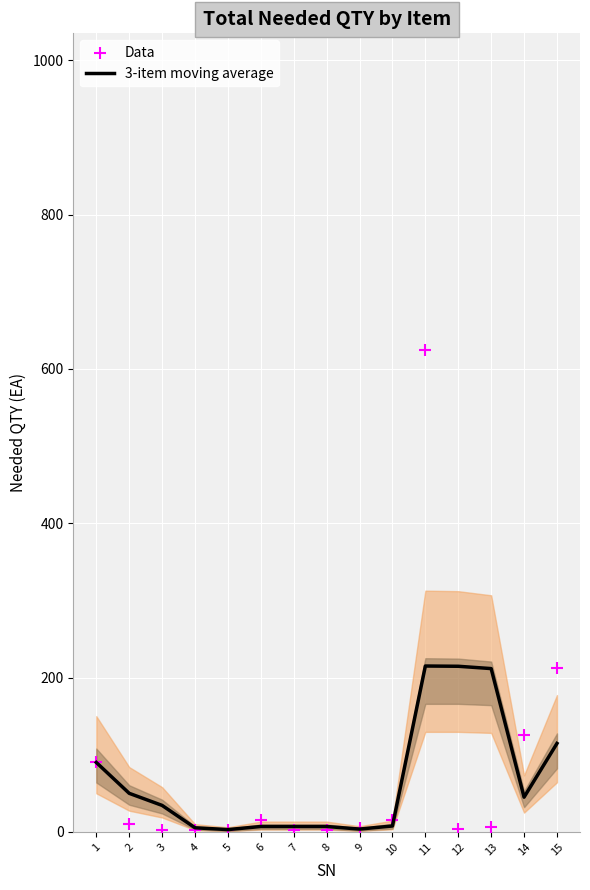

Is the value of Data at 15 greater than the value of 3-item moving average at 4?

Yes